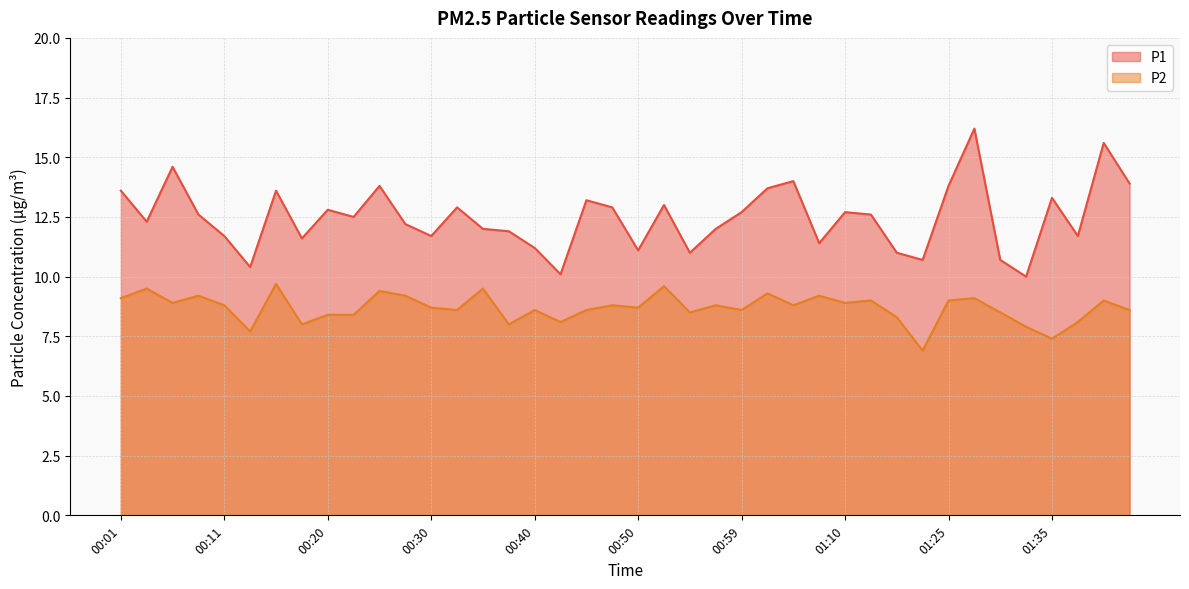

How many lines are shown in the chart?

2